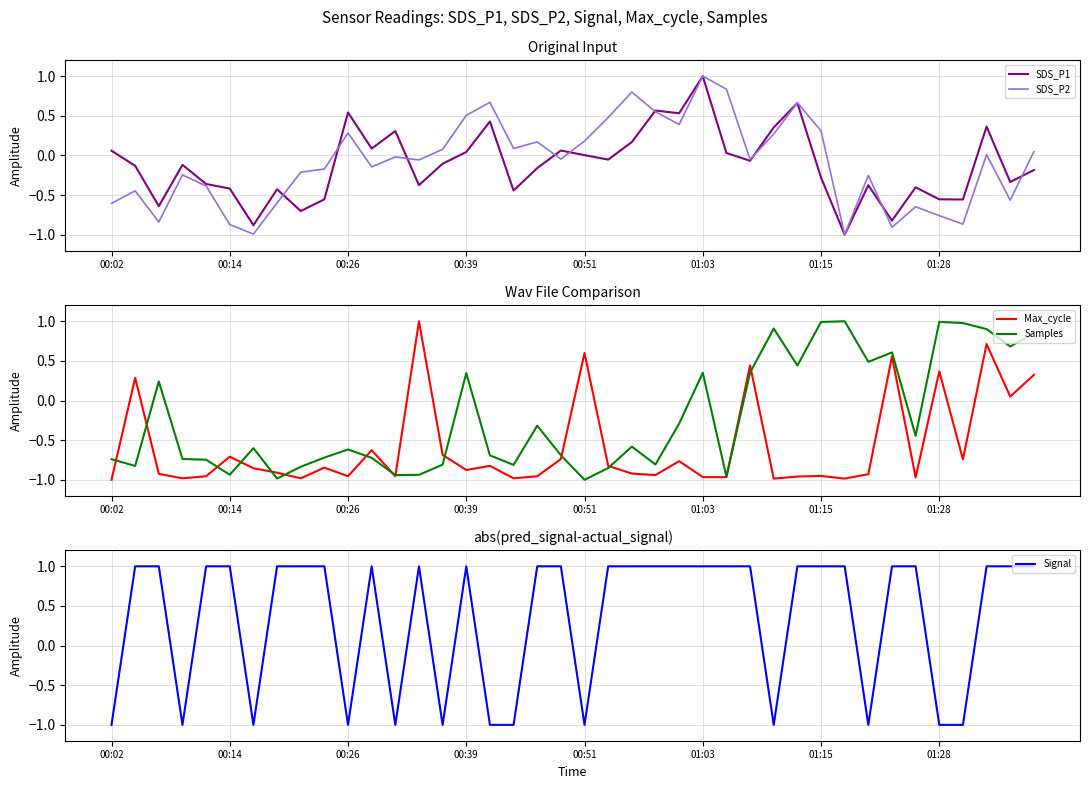

Is the value of SDS_P1 at 01:28 greater than the value of SDS_P2 at 01:03?

No